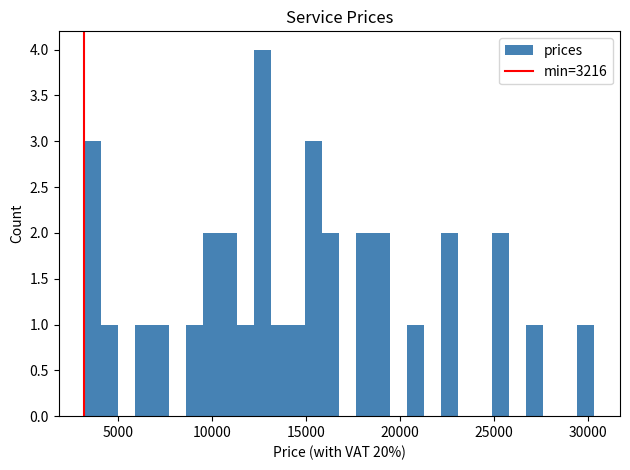

Around what value on the x-axis is the tallest bar? Give the approximate position of its centre, as read against the axis.

12500